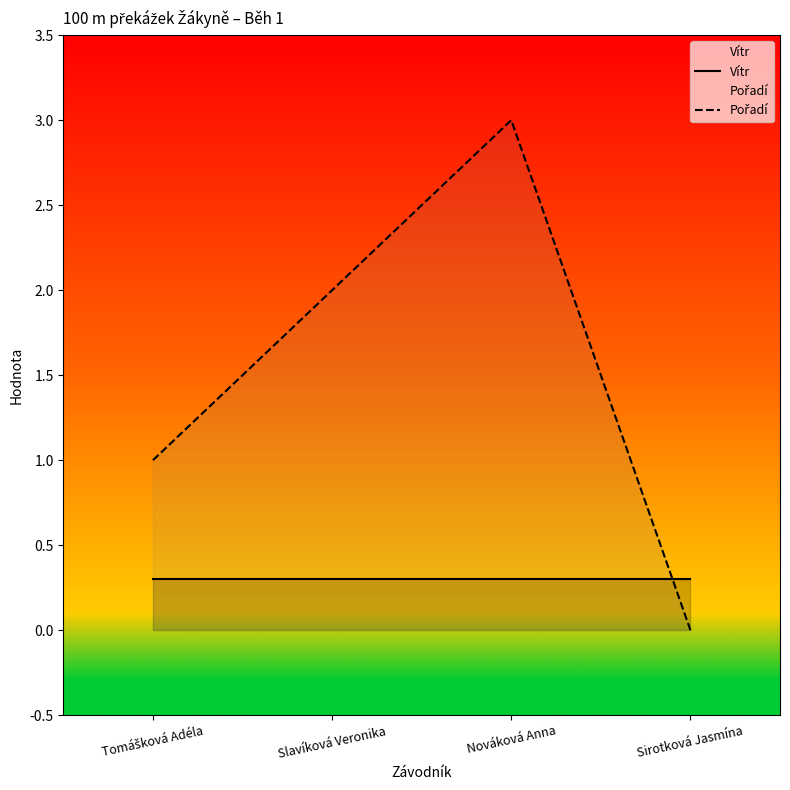

How many lines are shown in the chart?

2